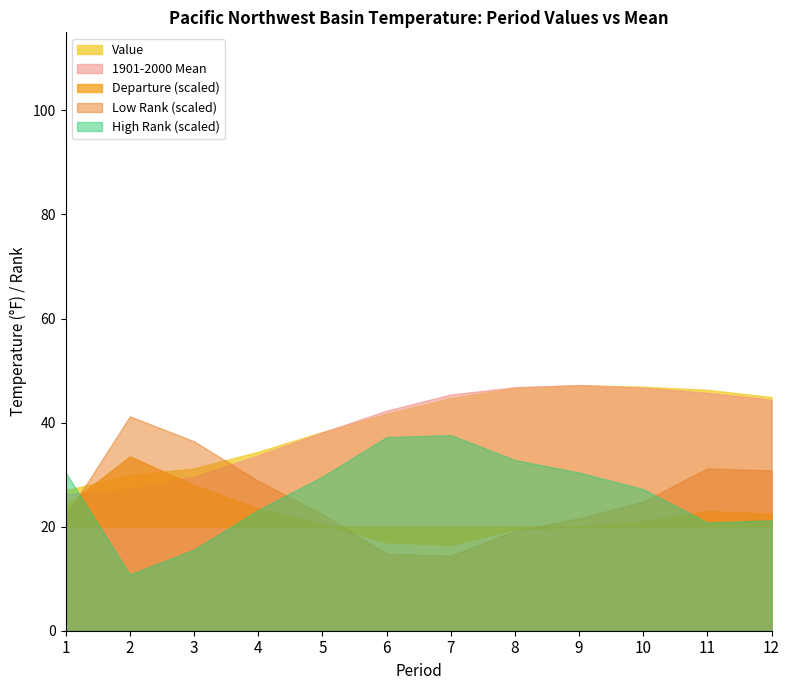

What is the sum of the 1901-2000 Mean values at 12 and 4?

78.1